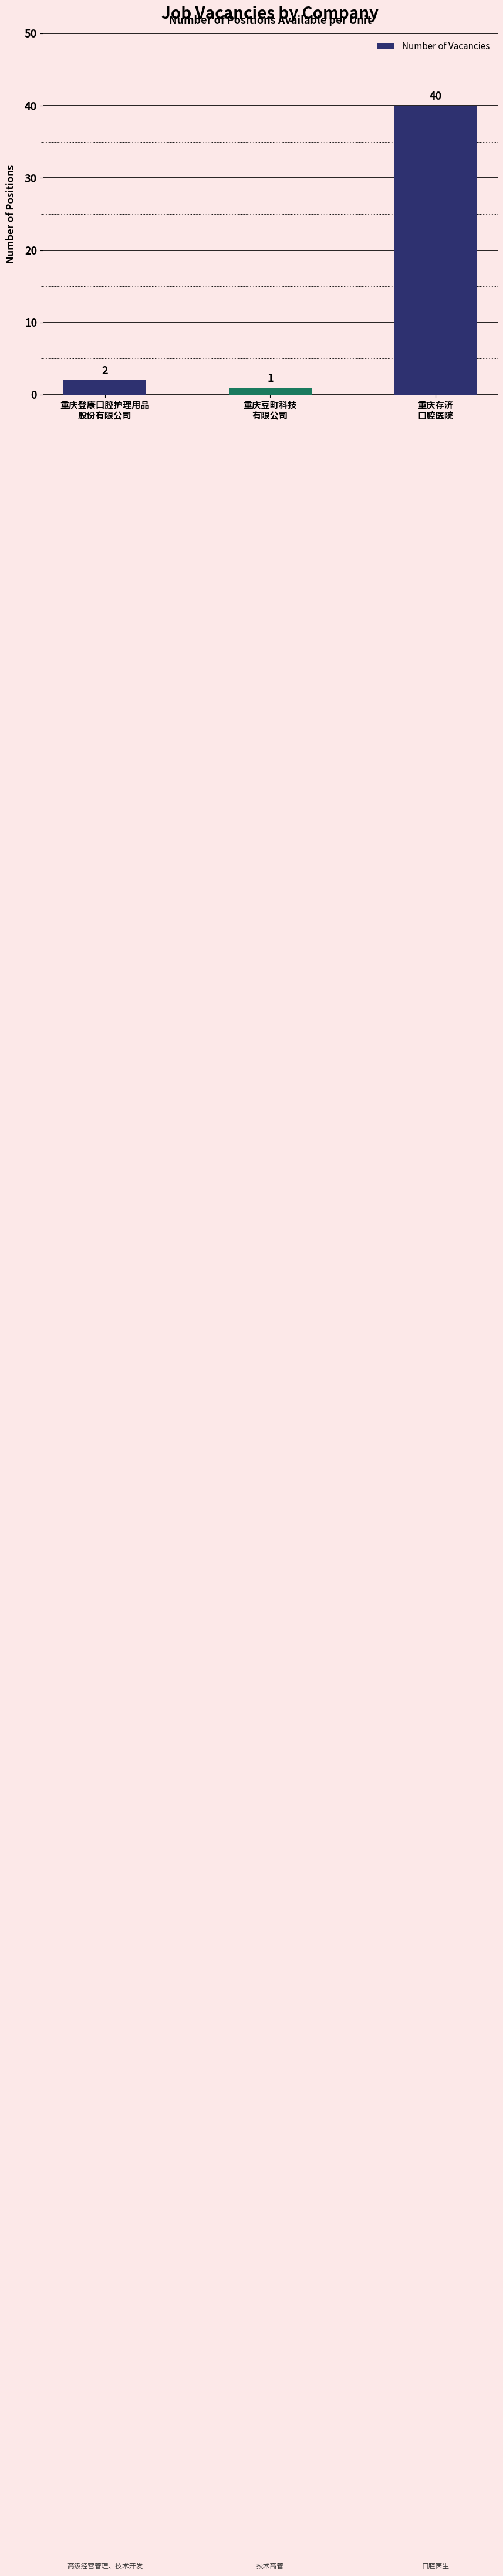

What is the difference between the second highest and minimum values?

1